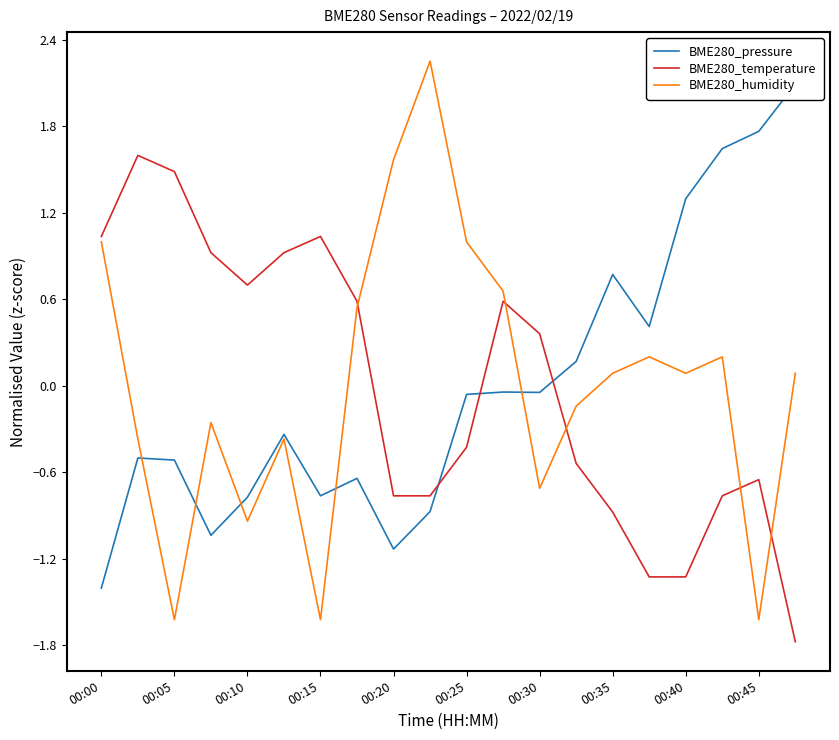

What is the highest value of the BME280_humidity series?

2.3